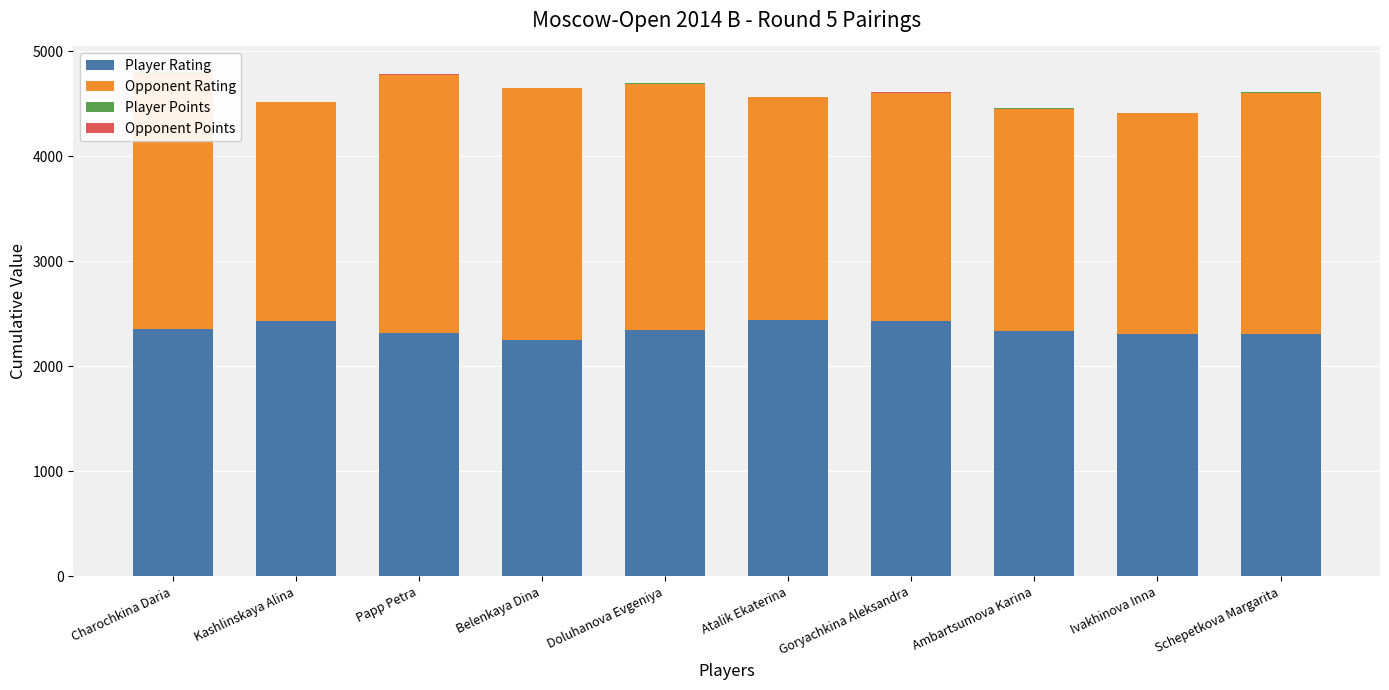

Reading right to left, what are all the values shown in this chart?

Player Rating: Schepetkova Margarita=2303	Ivakhinova Inna=2303	Ambartsumova Karina=2340	Goryachkina Aleksandra=2428	Atalik Ekaterina=2439	Doluhanova Evgeniya=2345	Belenkaya Dina=2246	Papp Petra=2319	Kashlinskaya Alina=2433	Charochkina Daria=2359
Opponent Rating: Schepetkova Margarita=2303	Ivakhinova Inna=2105	Ambartsumova Karina=2112	Goryachkina Aleksandra=2174	Atalik Ekaterina=2121	Doluhanova Evgeniya=2345	Belenkaya Dina=2400	Papp Petra=2452	Kashlinskaya Alina=2080	Charochkina Daria=2438
Player Points: Schepetkova Margarita=3	Ivakhinova Inna=3	Ambartsumova Karina=3	Goryachkina Aleksandra=3	Atalik Ekaterina=3	Doluhanova Evgeniya=4	Belenkaya Dina=4	Papp Petra=4	Kashlinskaya Alina=4	Charochkina Daria=4
Opponent Points: Schepetkova Margarita=3	Ivakhinova Inna=3	Ambartsumova Karina=3	Goryachkina Aleksandra=3	Atalik Ekaterina=3	Doluhanova Evgeniya=4	Belenkaya Dina=4	Papp Petra=4	Kashlinskaya Alina=4	Charochkina Daria=4